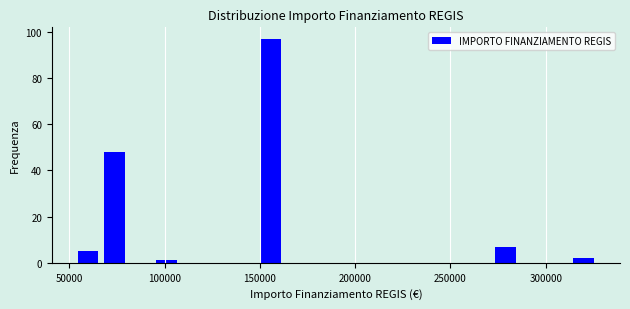

Around what value on the x-axis is the tallest bar? Give the approximate position of its centre, as read against the axis.

155000